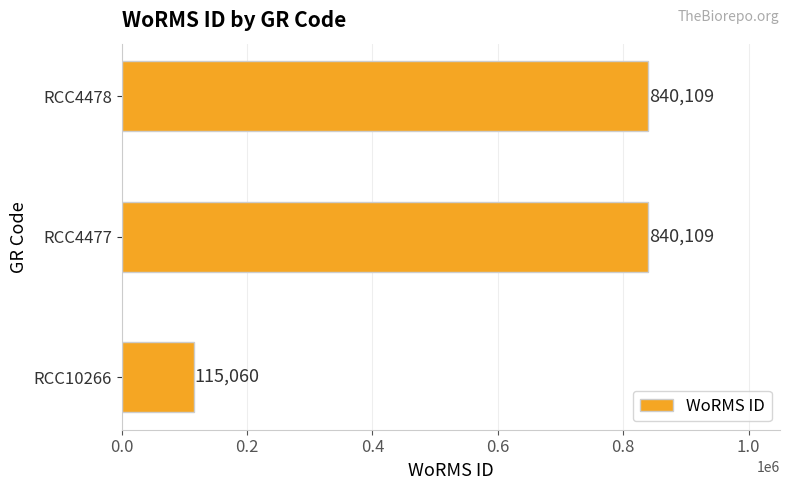

How many values are below 840109?

1